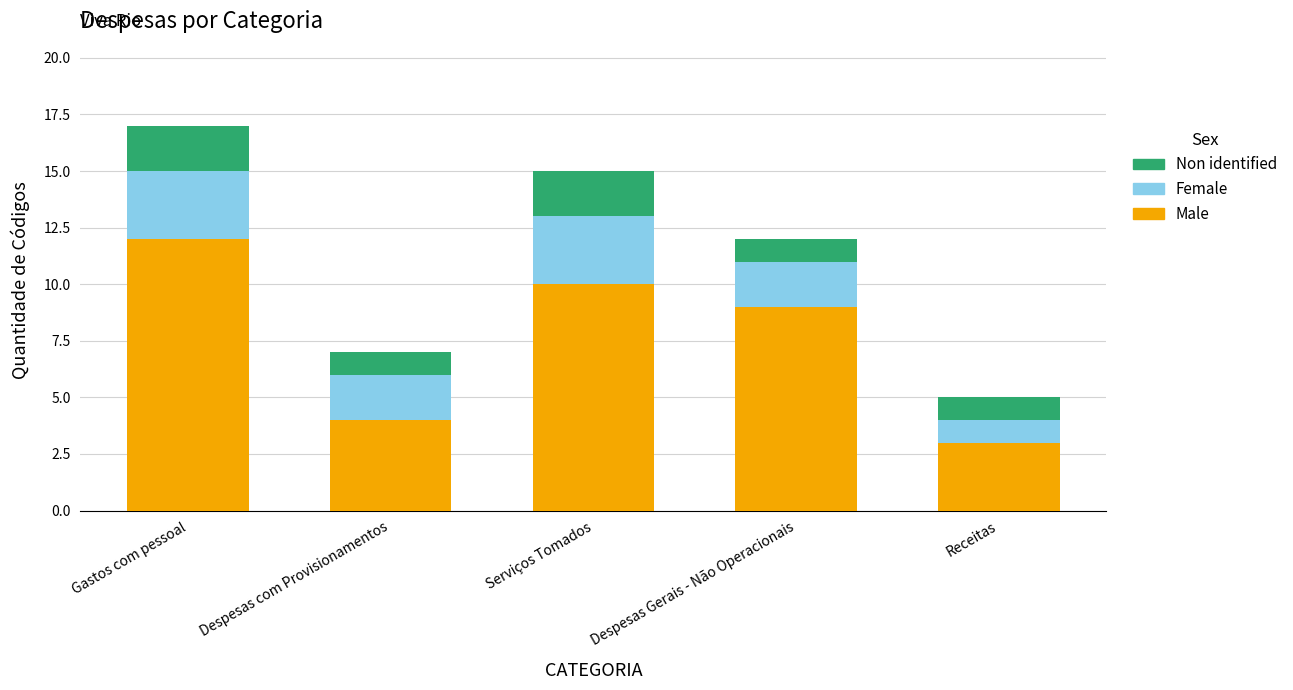

What is the difference between the maximum and minimum values in the Male series?

9